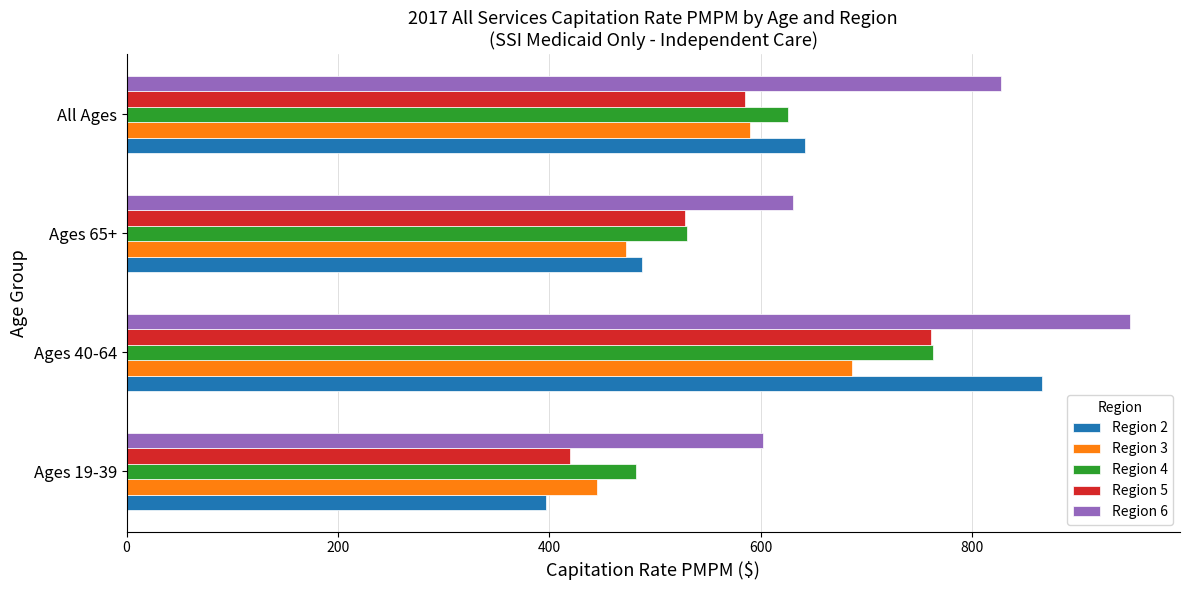

How many series are shown in this chart?

5